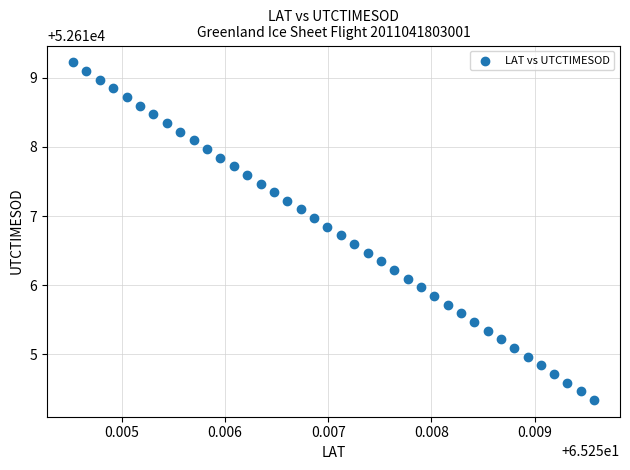

What is the range of Y values (max minus min)?

4.9